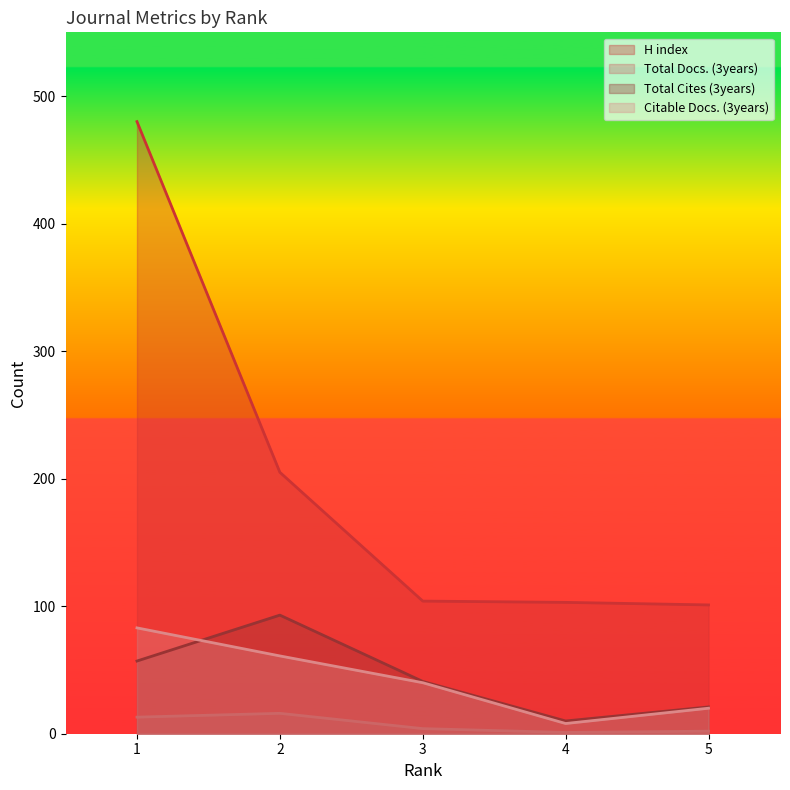

What are all the series names shown in the legend?

H index, Total Docs. (3years), Total Cites (3years), Citable Docs. (3years)